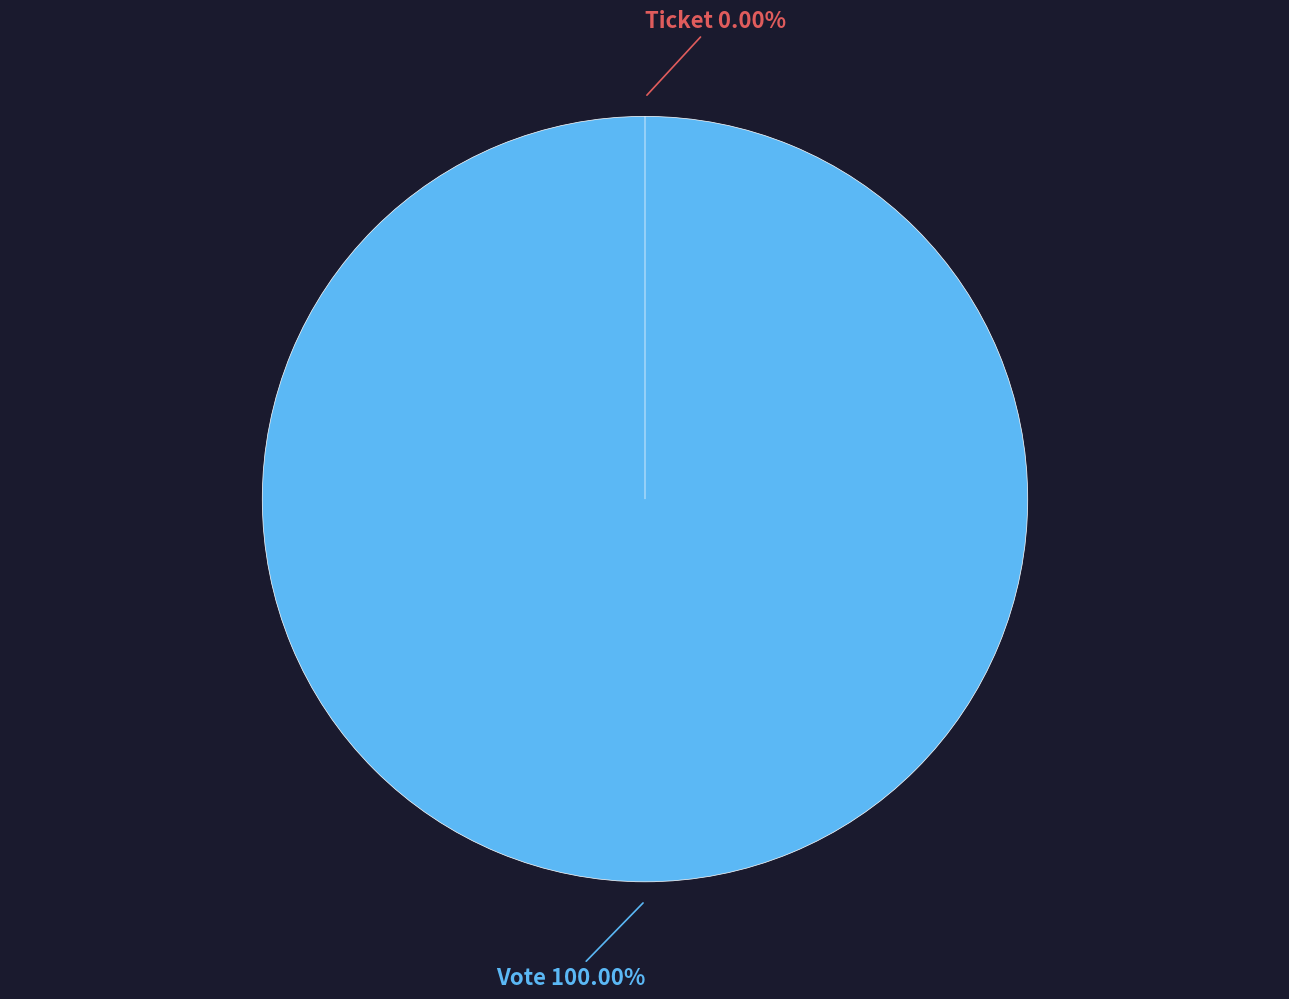

Is there a majority slice in this chart?

Yes